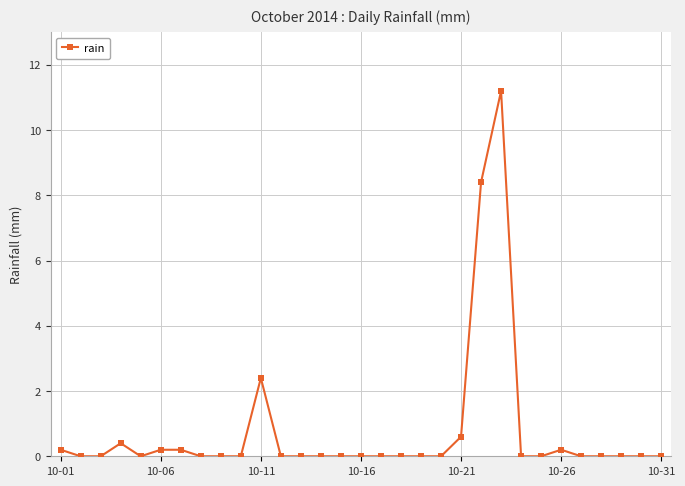

Count the number of data series in this chart.

1